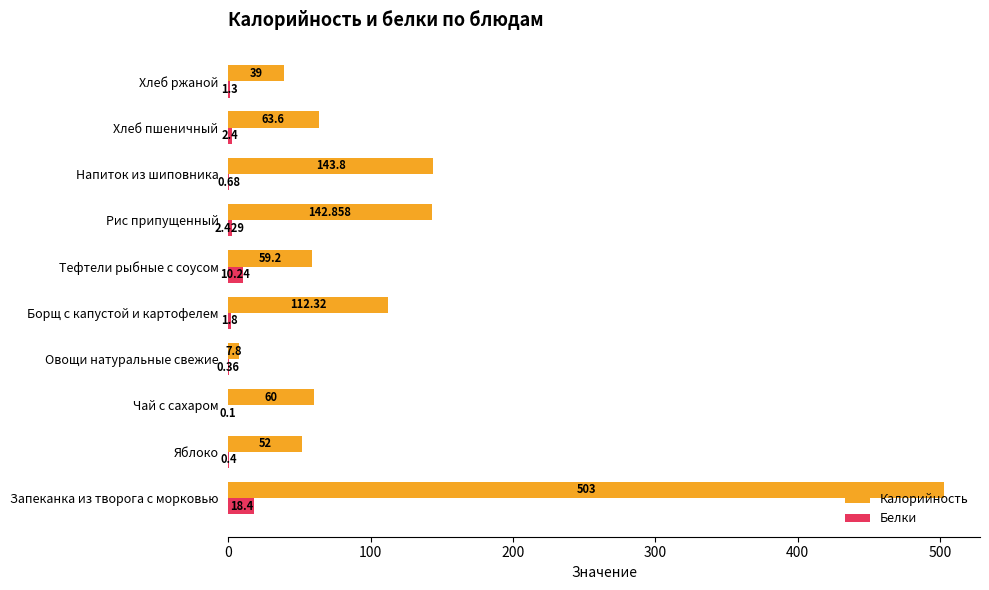

How many series are shown in this chart?

2